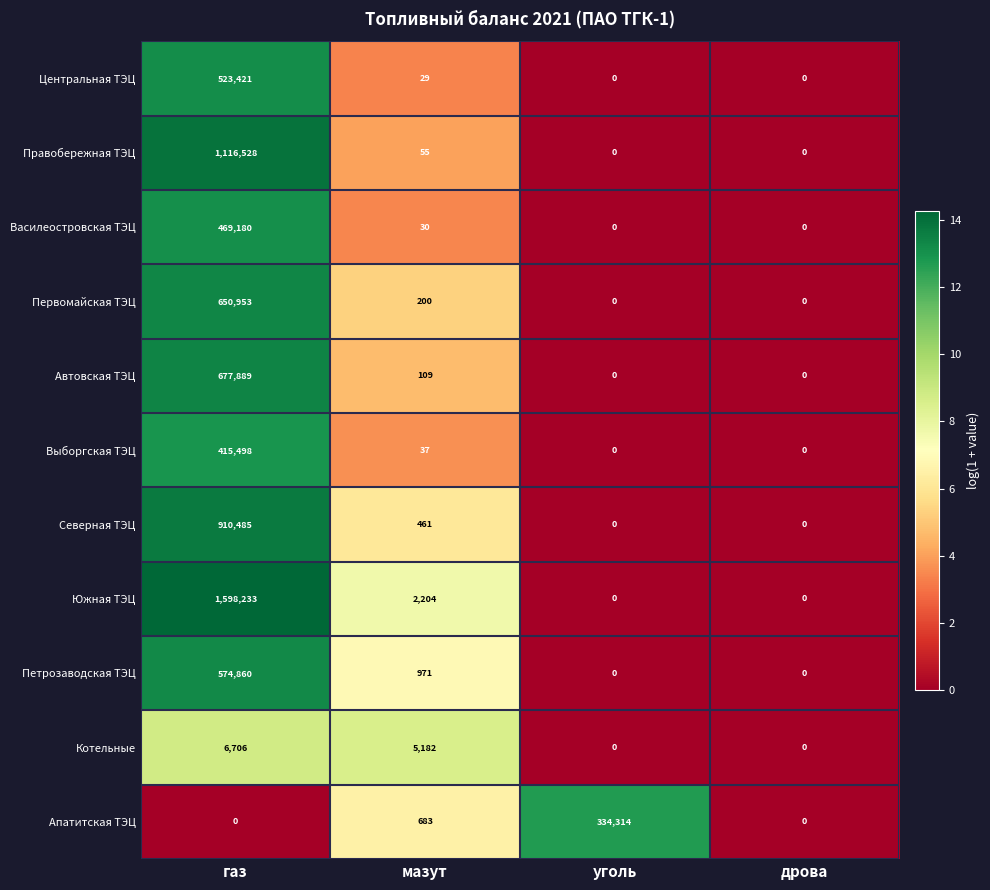

List the series in order of their peak value, highest first.

Южная ТЭЦ, Правобережная ТЭЦ, Северная ТЭЦ, Автовская ТЭЦ, Первомайская ТЭЦ, Петрозаводская ТЭЦ, Центральная ТЭЦ, Василеостровская ТЭЦ, Выборгская ТЭЦ, Апатитская ТЭЦ, Котельные